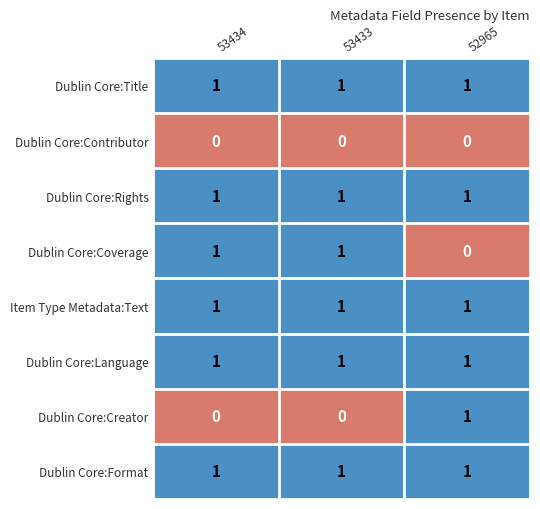

At which label is Dublin Core:Coverage closest to 0?

52965